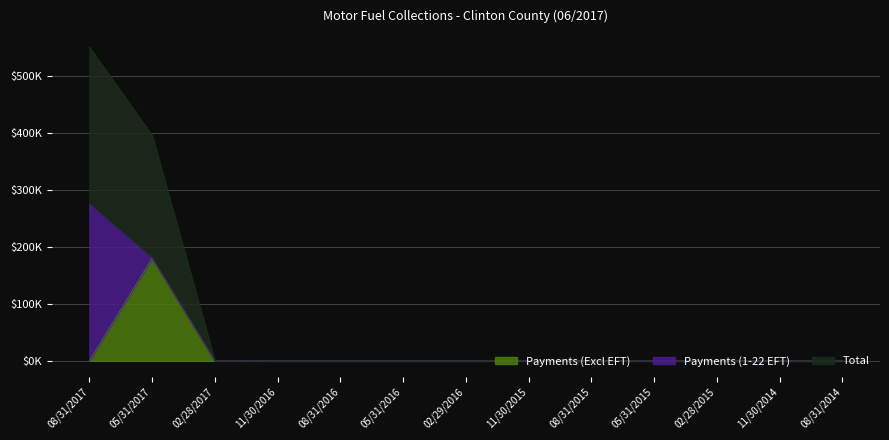

What are all the series names shown in the legend?

Payments (Excl EFT), Payments (1-22 EFT), Total